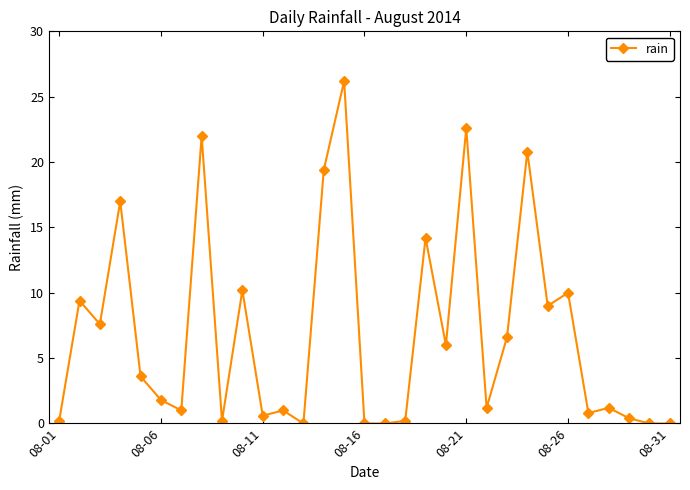

What is the difference between the maximum and second lowest values?

26.2